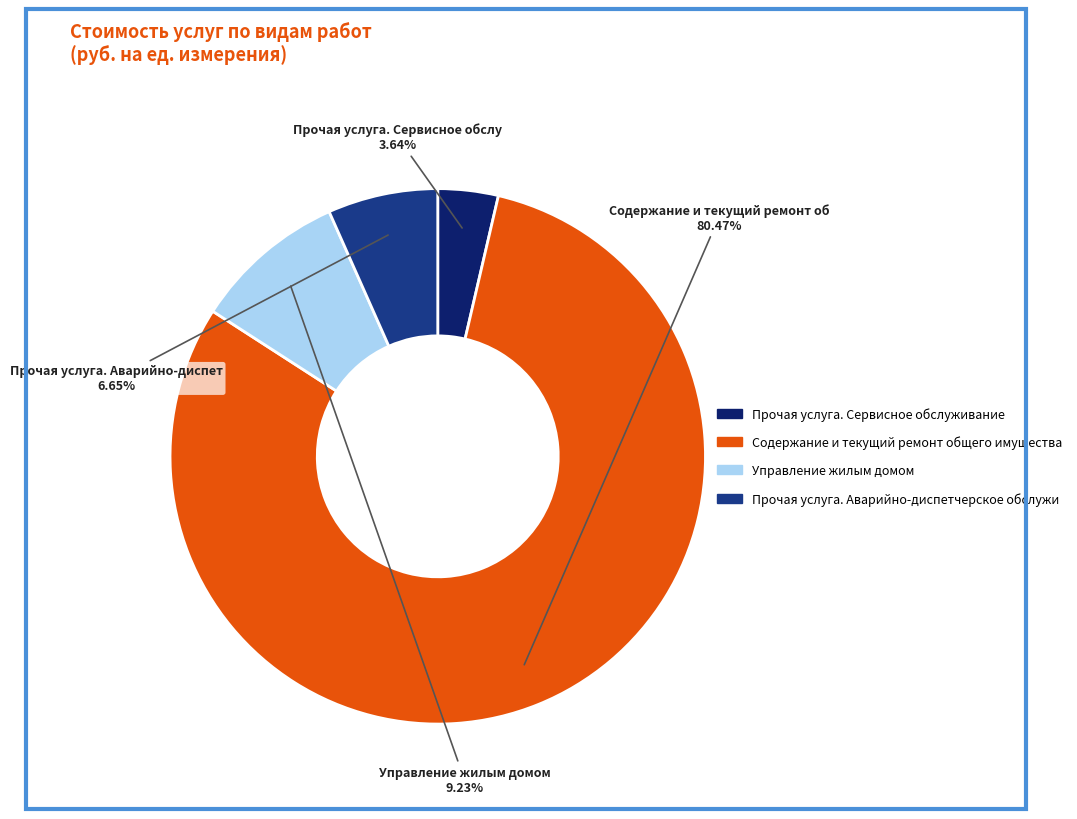

How many segments does this pie chart have?

4